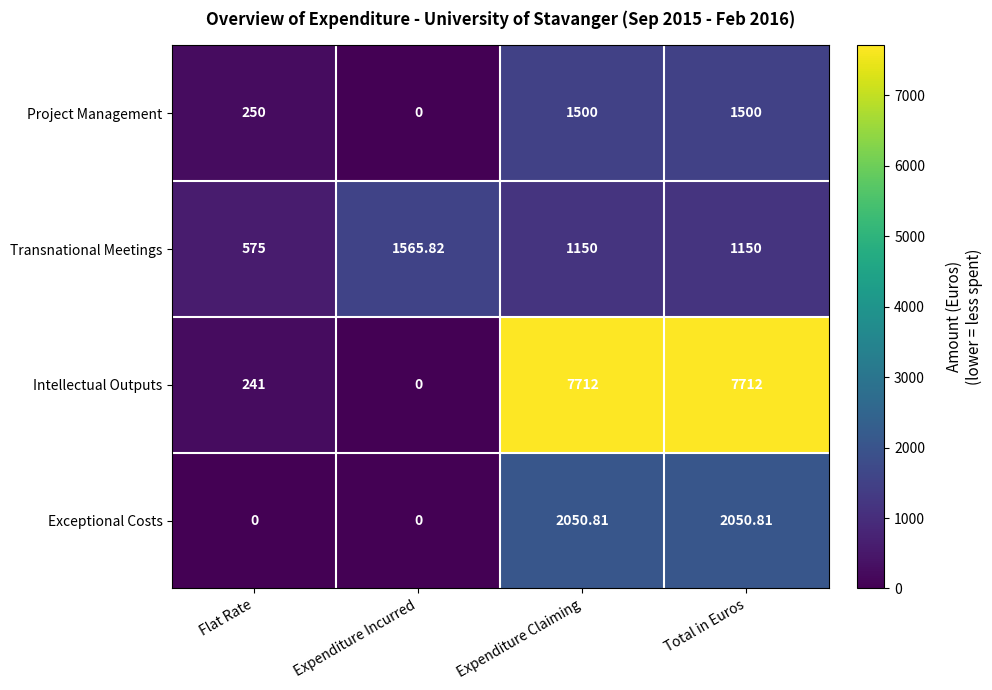

Where is Project Management nearest to the value 750?

Flat Rate